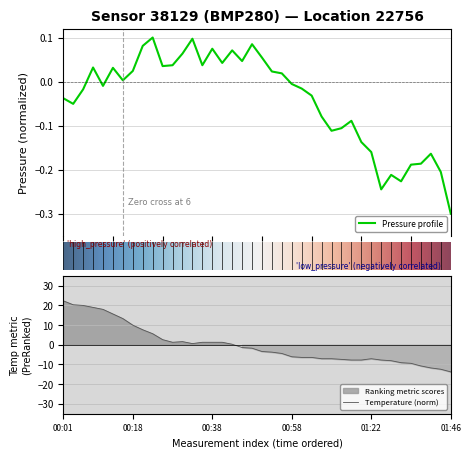

Where is the first local maximum for temperature?

12